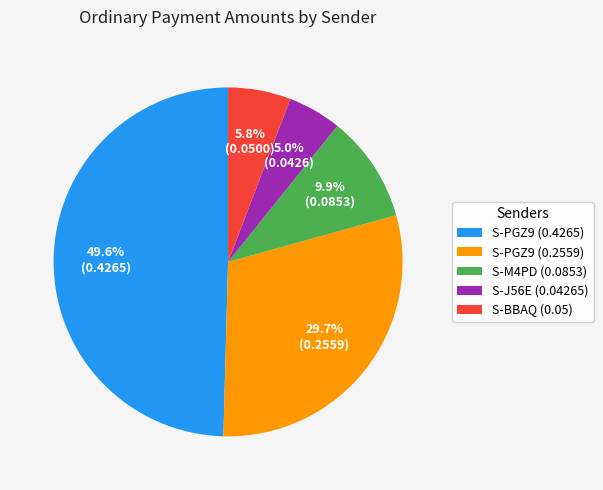

To the nearest percent, what percentage of the pie is S-M4PD (0.0853)?

10%